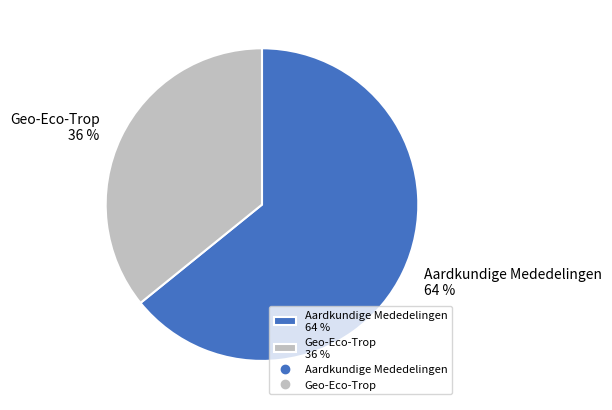

To the nearest percent, what is the combined percentage of Geo-Eco-Trop and Aardkundige Mededelingen?

100%